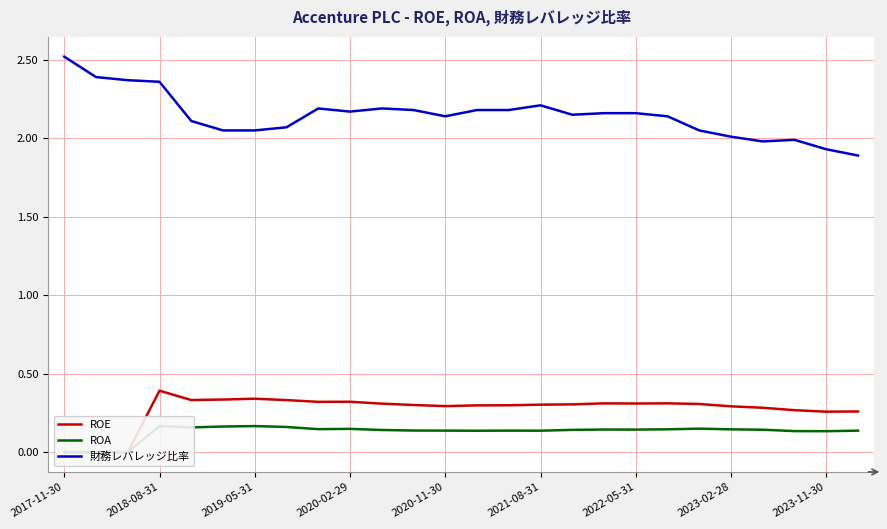

Is it true that ROE equals 0.3 at 2020-11-30?

True